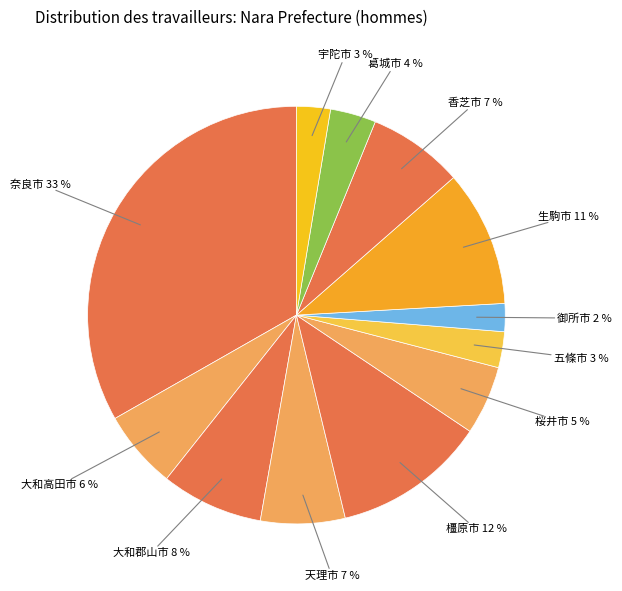

Which has a higher value, 奈良市 or 五條市?

奈良市